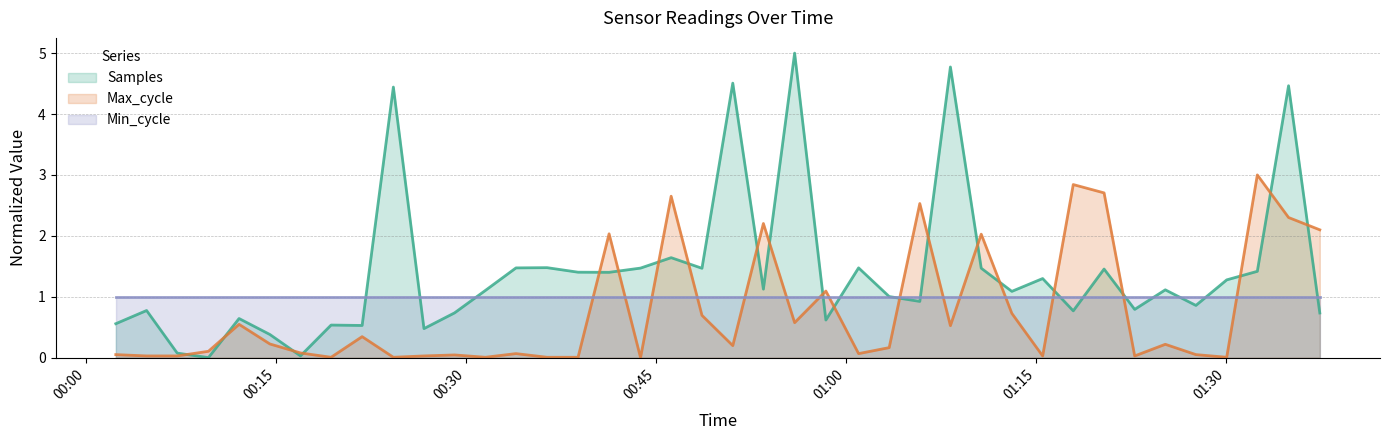

Reading right to left, extract all data points from this chart.

Samples: 0.7	4.5	1.4	1.3	0.9	1.1	0.8	1.5	0.8	1.3	1.1	1.5	4.8	0.9	1.0	1.5	0.6	5.0	1.1	4.5	1.5	1.6	1.5	1.4	1.4	1.5	1.5	1.1	0.7	0.5	4.4	0.5	0.5	0.0	0.4	0.6	0.0	0.1	0.8	0.6
Max_cycle: 2.1	2.3	3.0	0.0	0.0	0.2	0.0	2.7	2.8	0.0	0.7	2.0	0.5	2.5	0.2	0.1	1.1	0.6	2.2	0.2	0.7	2.7	0.0	2.0	0.0	0.0	0.1	0.0	0.0	0.0	0.0	0.3	0.0	0.1	0.2	0.5	0.1	0.0	0.0	0.0